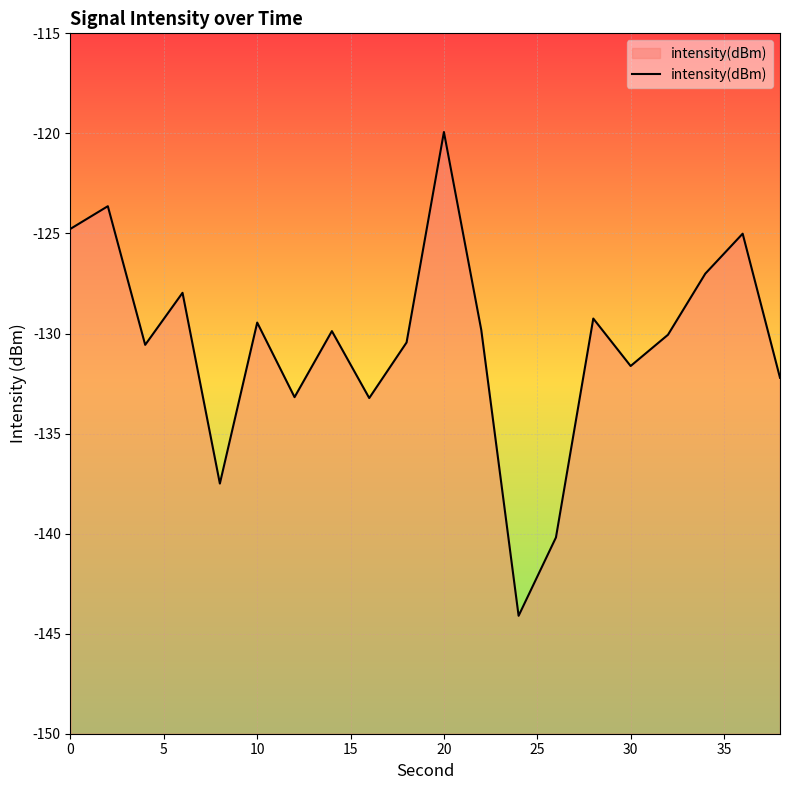

How many data points does each series have?

20